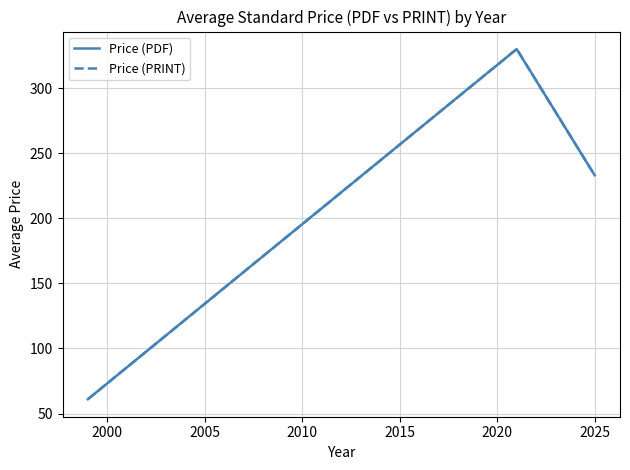

How many Price (PRINT) values are between 61 and 330?

3